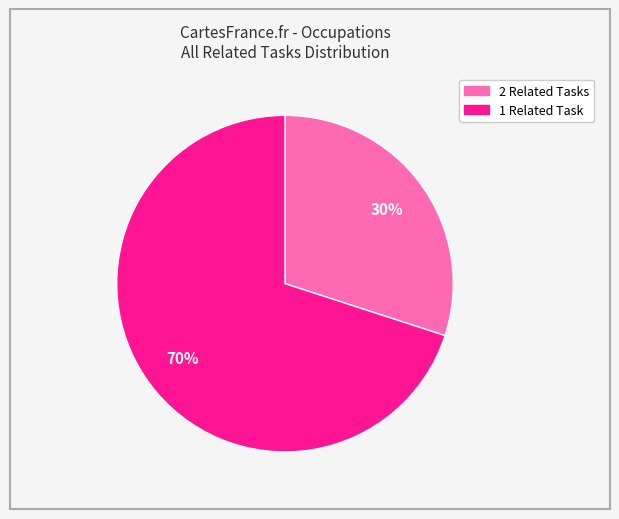

Does any single category account for the majority?

Yes